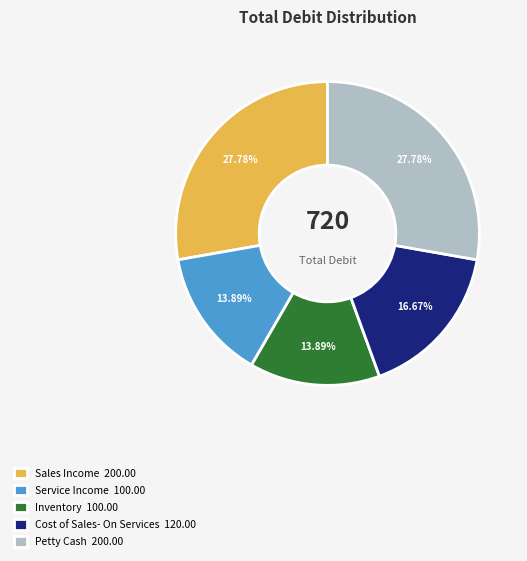

What percentage do Cost of Sales- On Services and Inventory together represent?

30.6%